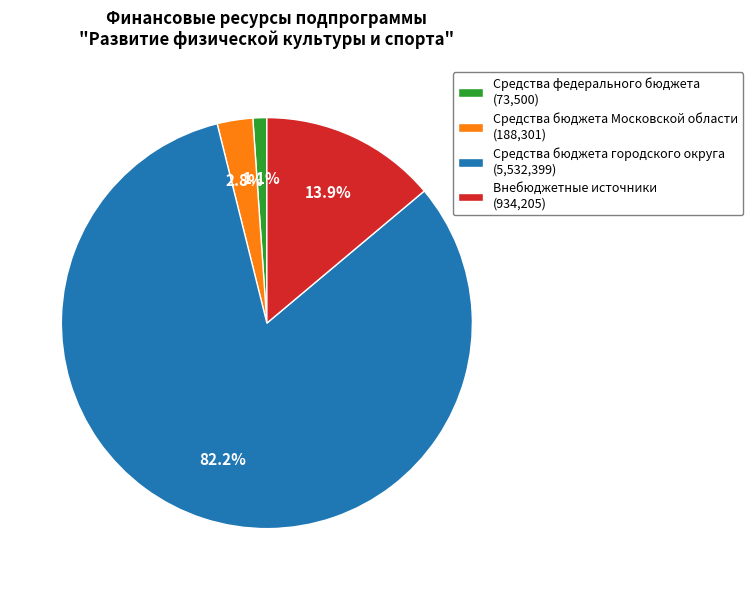

What is the largest slice in the pie chart?

Средства бюджета городского округа